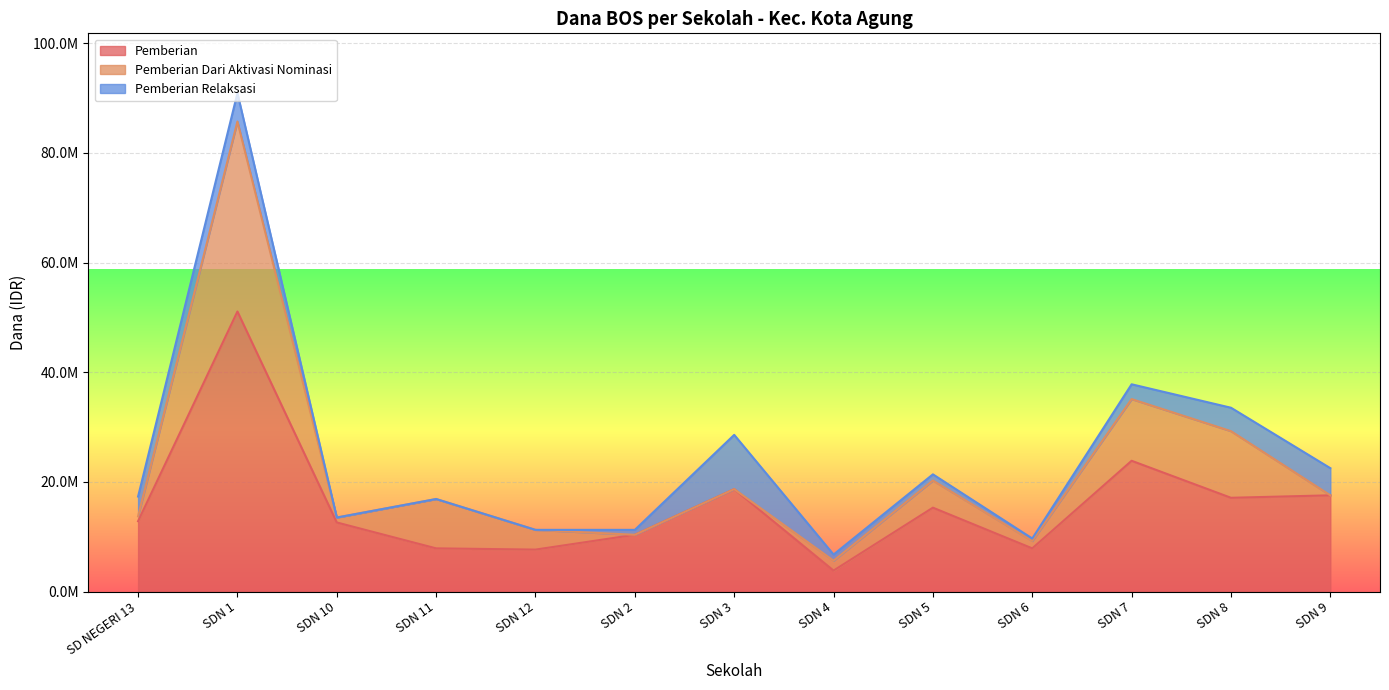

What is the total value across all series at SDN 7?

37800000